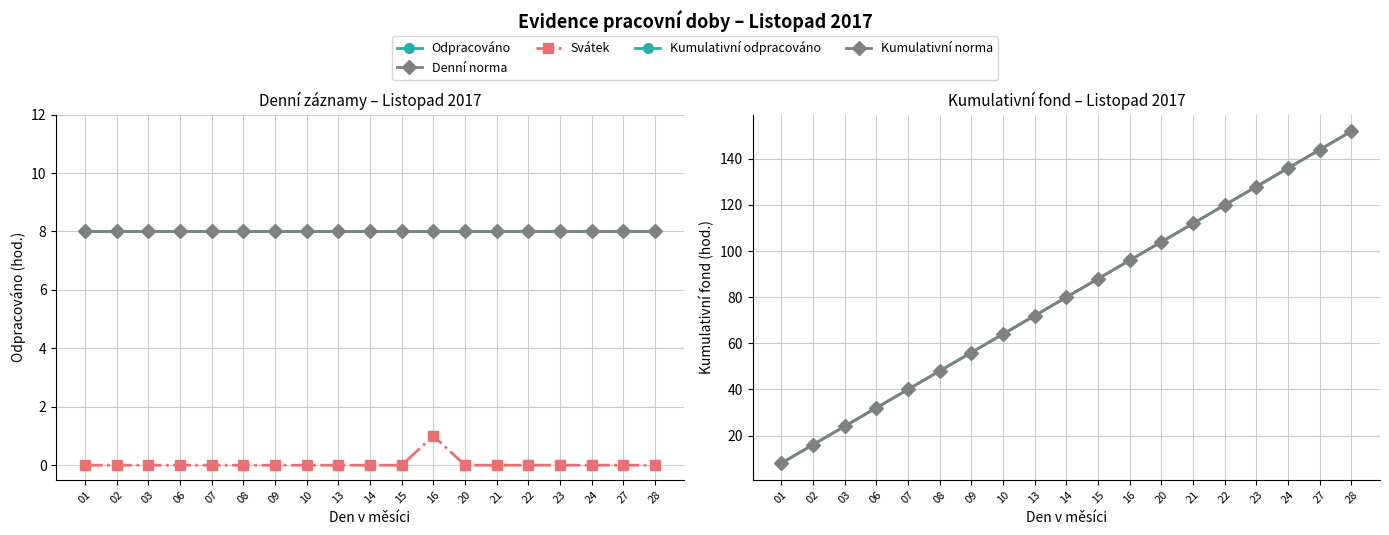

What is the minimum value for Denní norma?

8